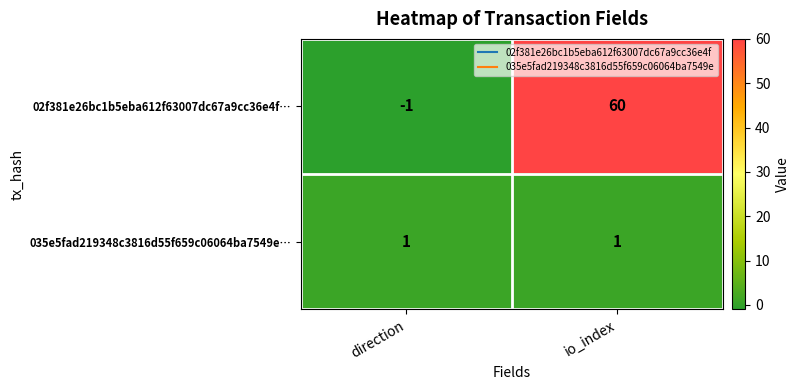

Which series has the largest range (max minus min)?

02f381e26bc1b5eba612f63007dc67a9cc36e4f…